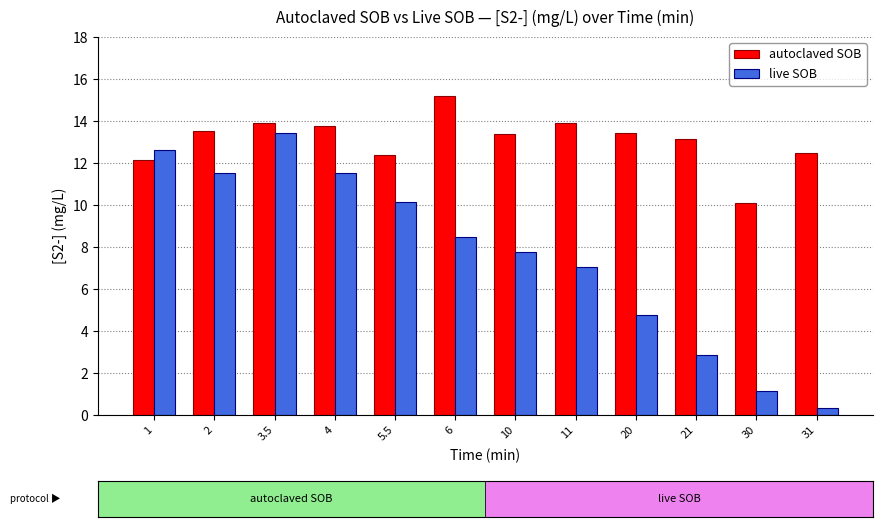

What are all the series names shown in the legend?

autoclaved SOB, live SOB